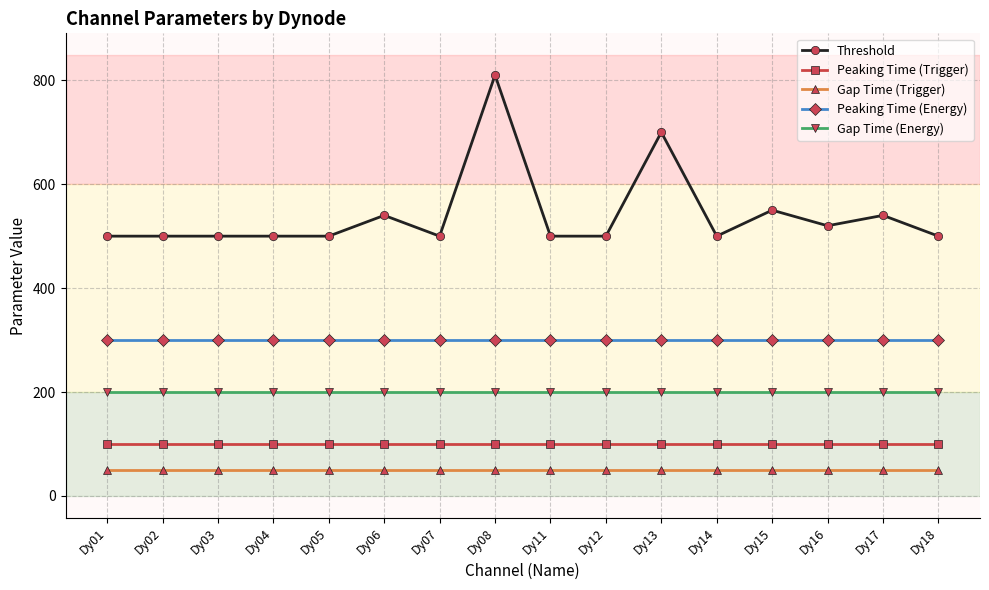

What is the sum of all Gap Time (Energy) values?

3200